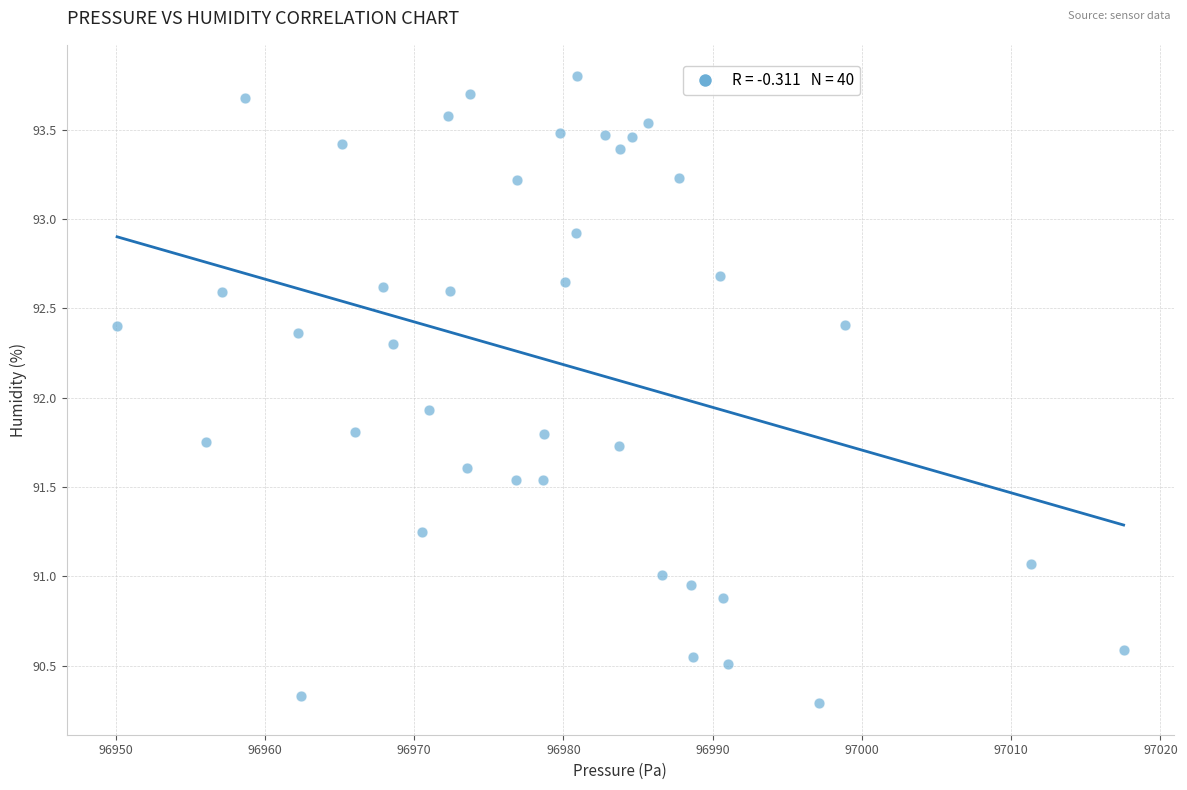

What Y value in the scatter plot is closest to 92?

91.9